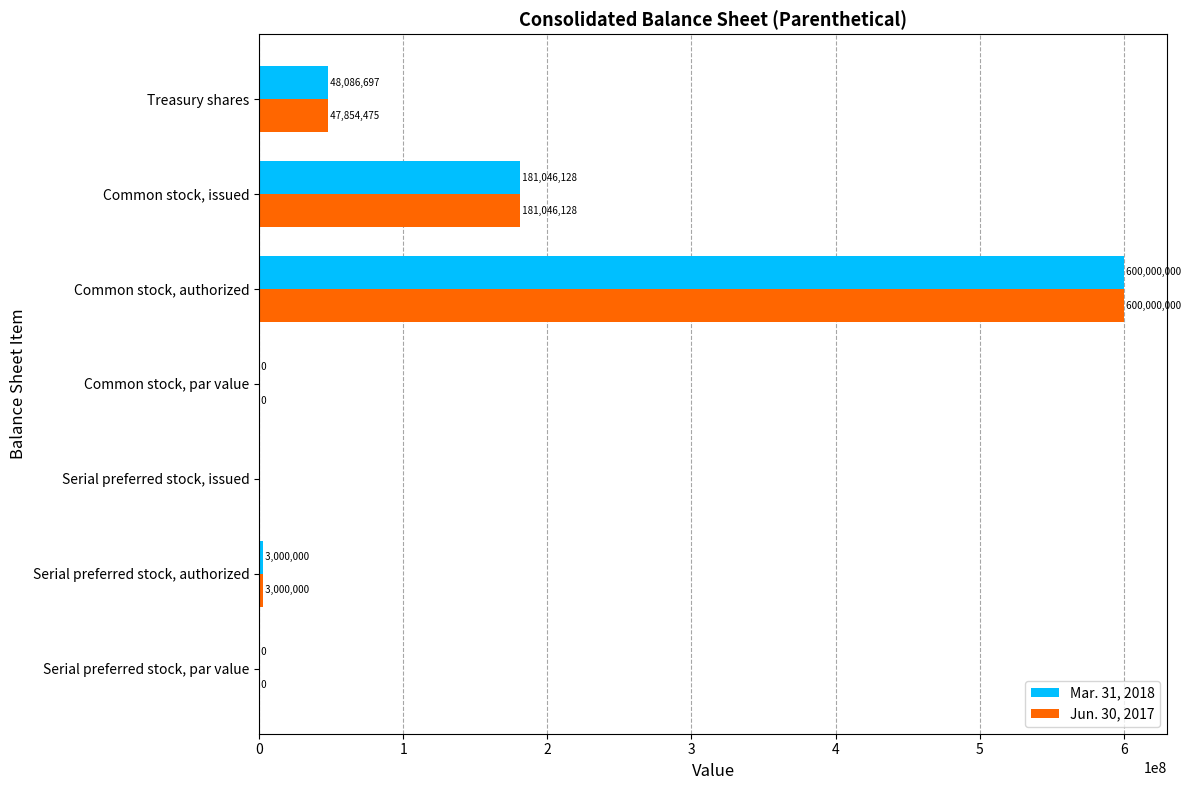

What is the approximate value of Jun. 30, 2017 at Serial preferred stock, par value?

0.5